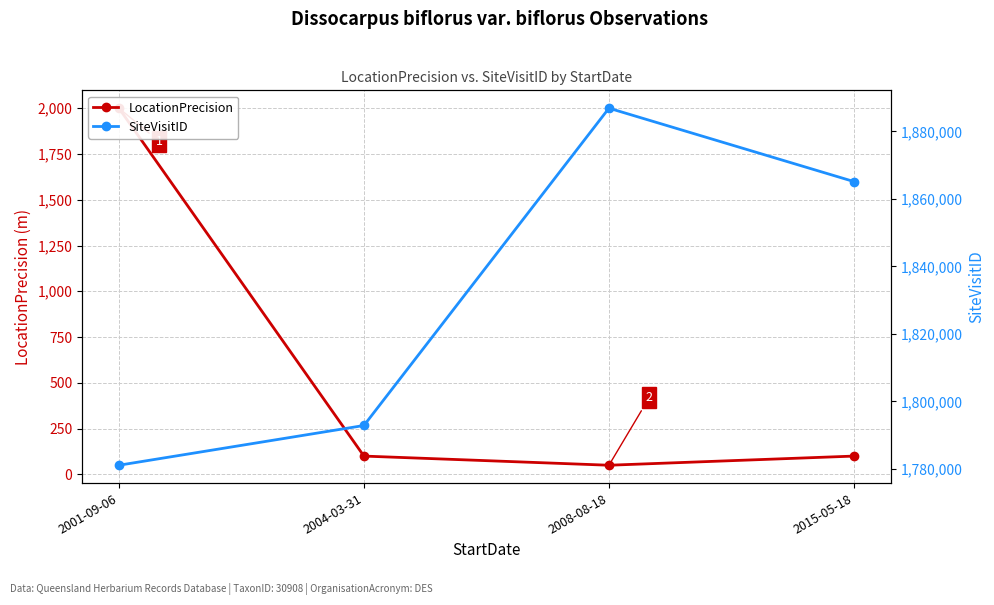

Is the value of LocationPrecision at 2001-09-06 greater than the value of SiteVisitID at 2015-05-18?

No